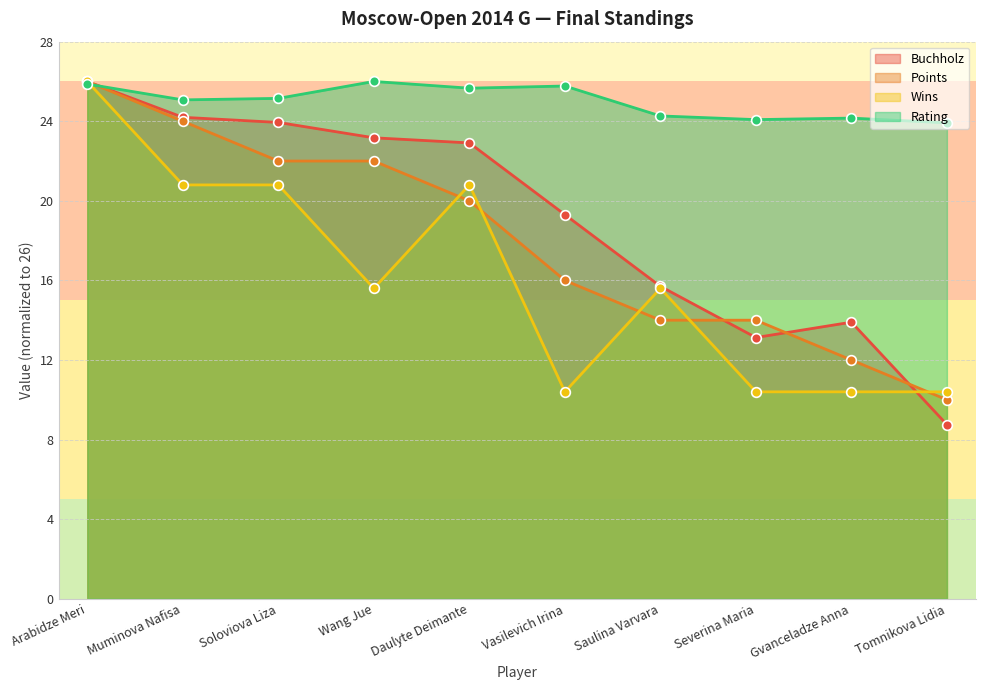

What is the difference between the highest and lowest values at Muminova Nafisa?

4.3